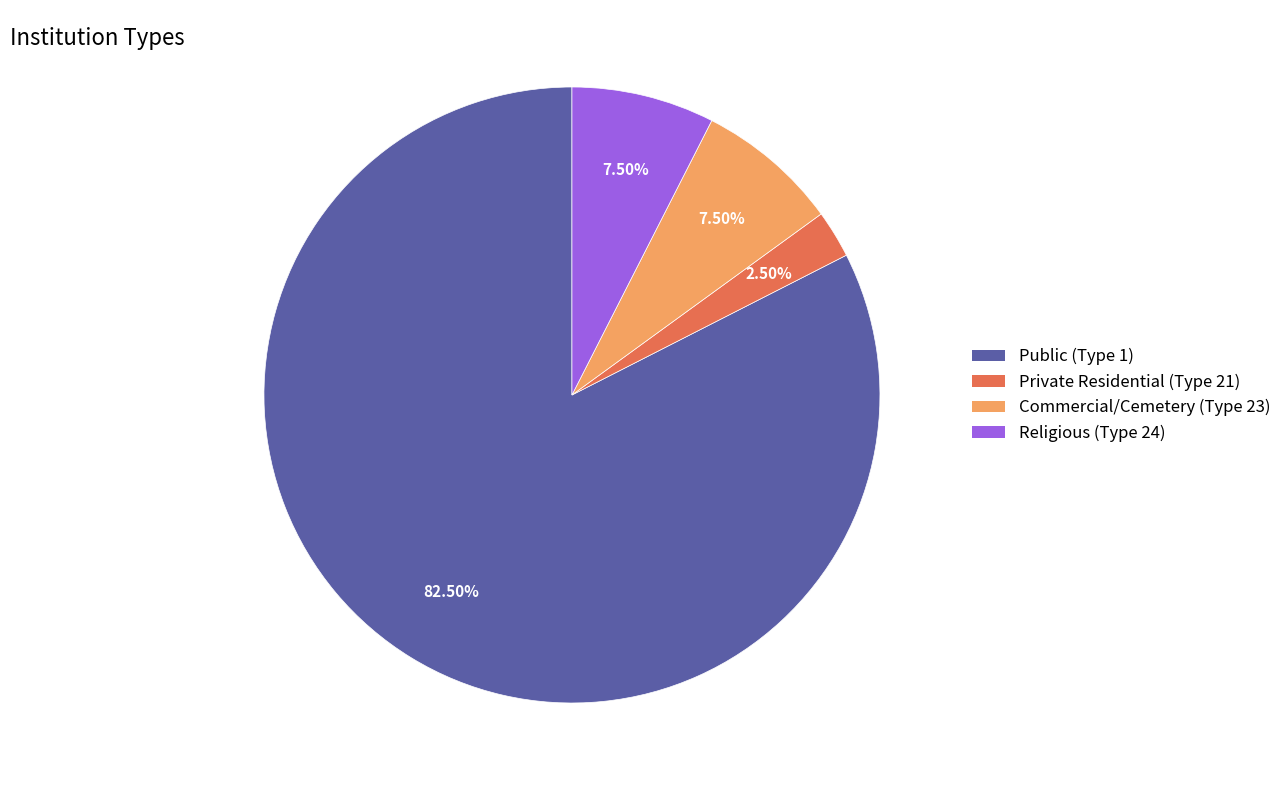

Is there a majority slice in this chart?

Yes